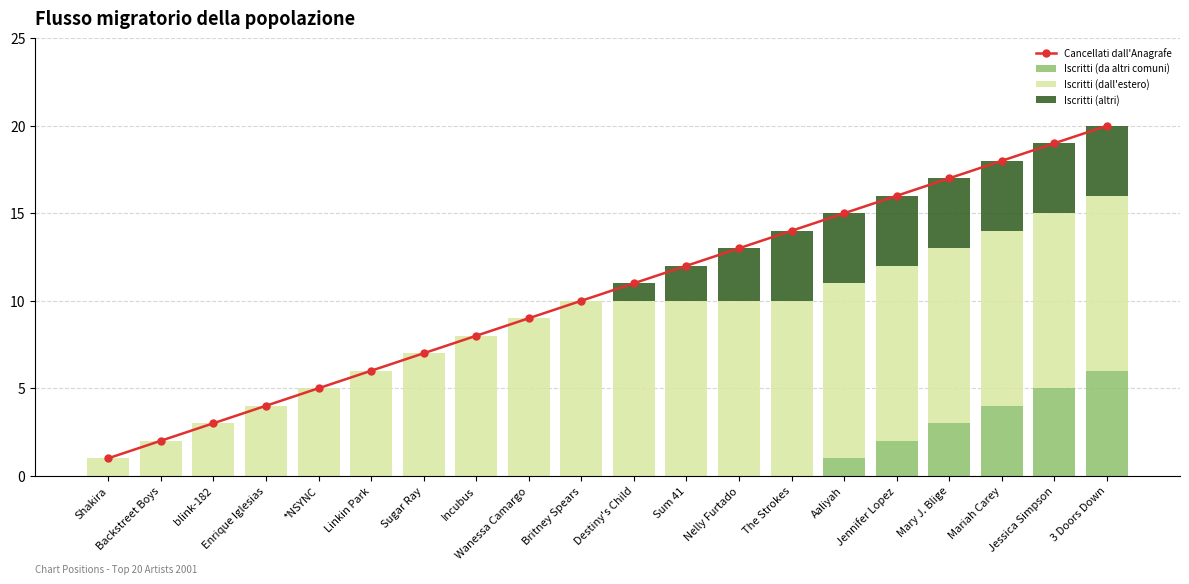

The value of Iscritti (dall'estero) at Shakira is 0. True or false?

False